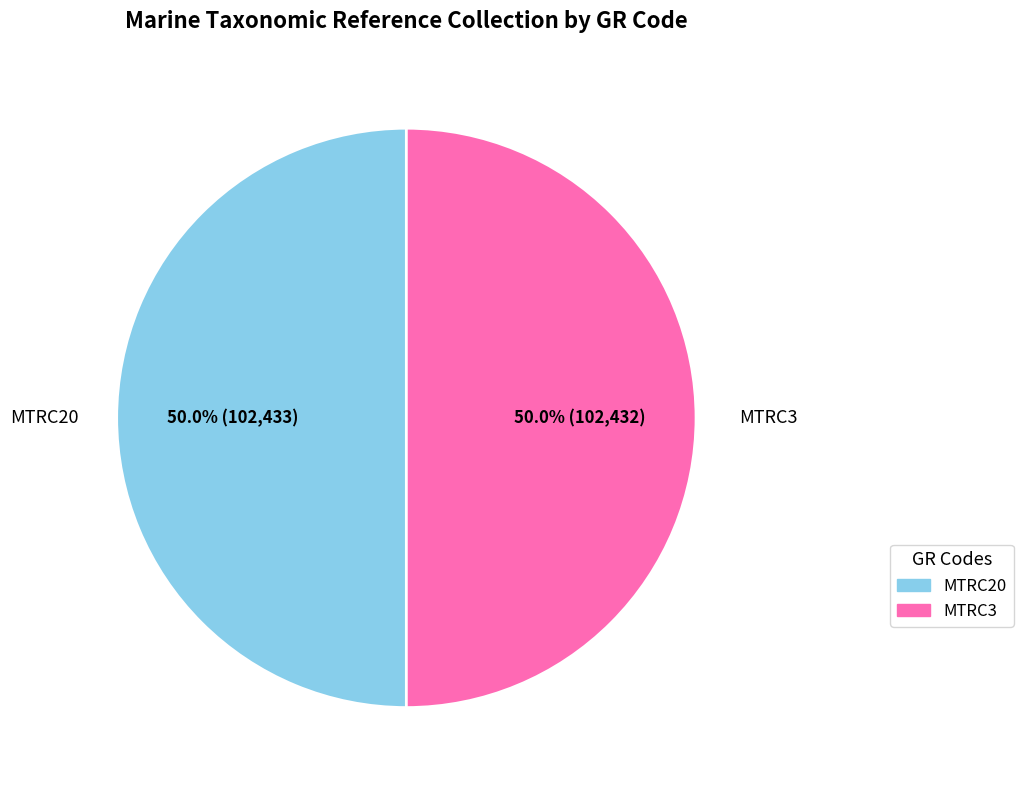

What percentage do MTRC3 and MTRC20 together represent?

100.0%